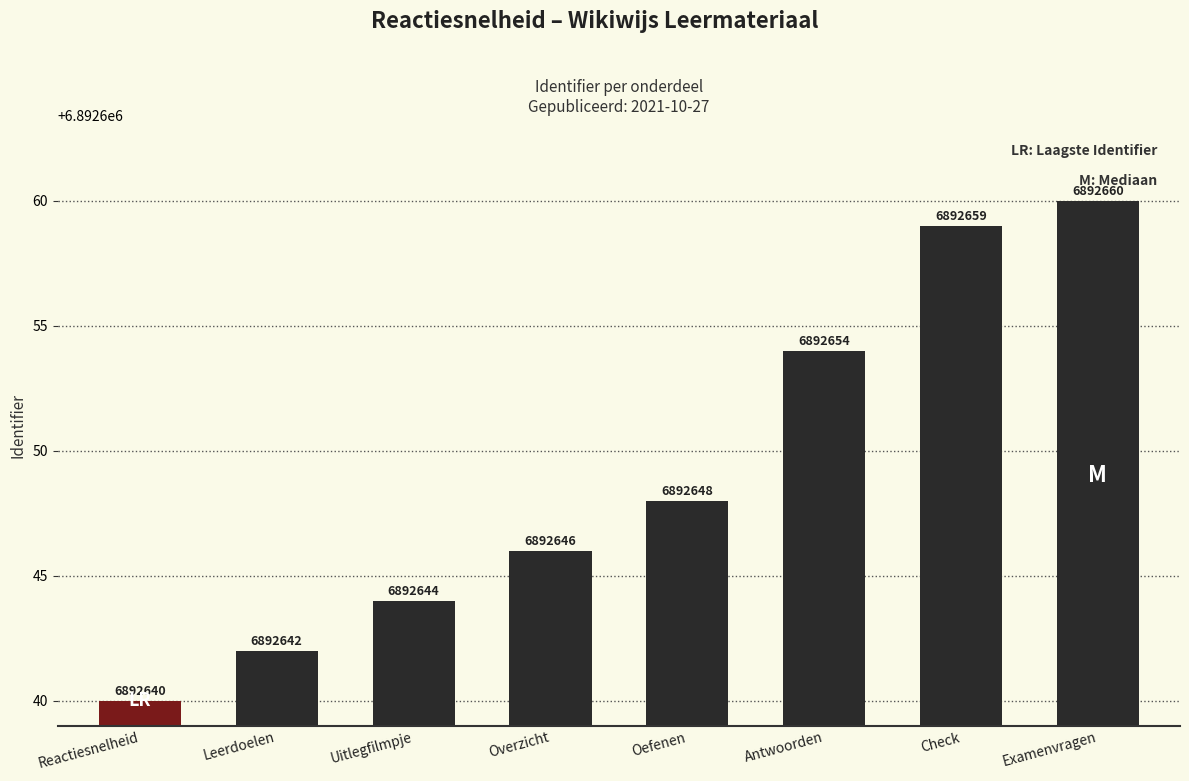

List the labels in order of value, largest first.

Examenvragen, Check, Antwoorden, Oefenen, Overzicht, Uitlegfilmpje, Leerdoelen, Reactiesnelheid